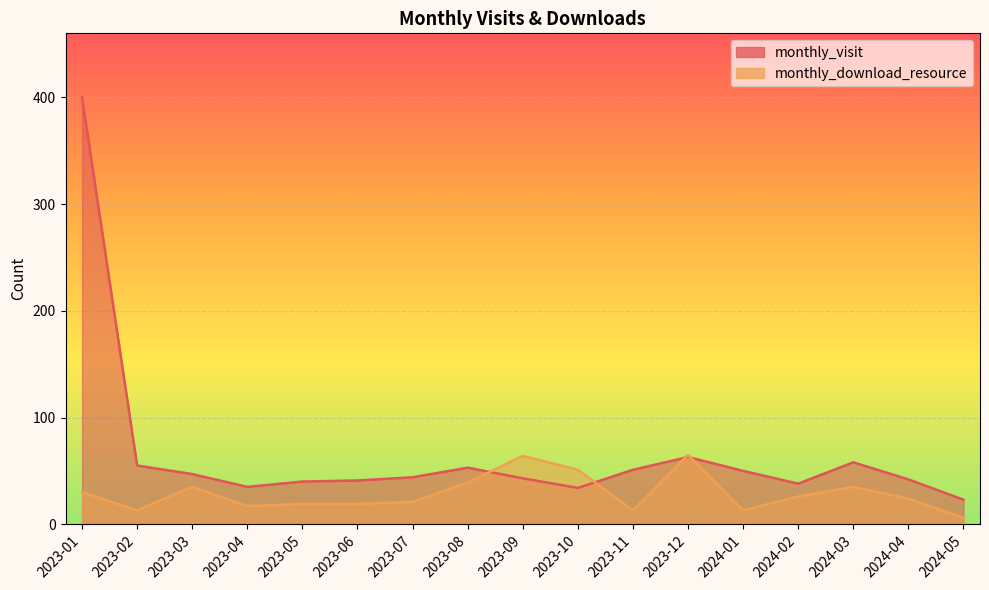

List the labels in order of monthly_visit value, smallest first.

2024-05, 2023-10, 2023-04, 2024-02, 2023-05, 2023-06, 2024-04, 2023-09, 2023-07, 2023-03, 2024-01, 2023-11, 2023-08, 2023-02, 2024-03, 2023-12, 2023-01